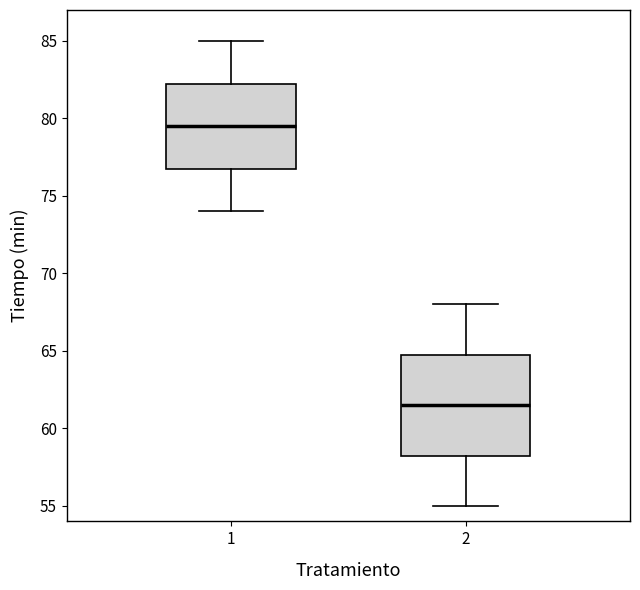

Which box is the tallest, from its lower edge to its upper edge?

2